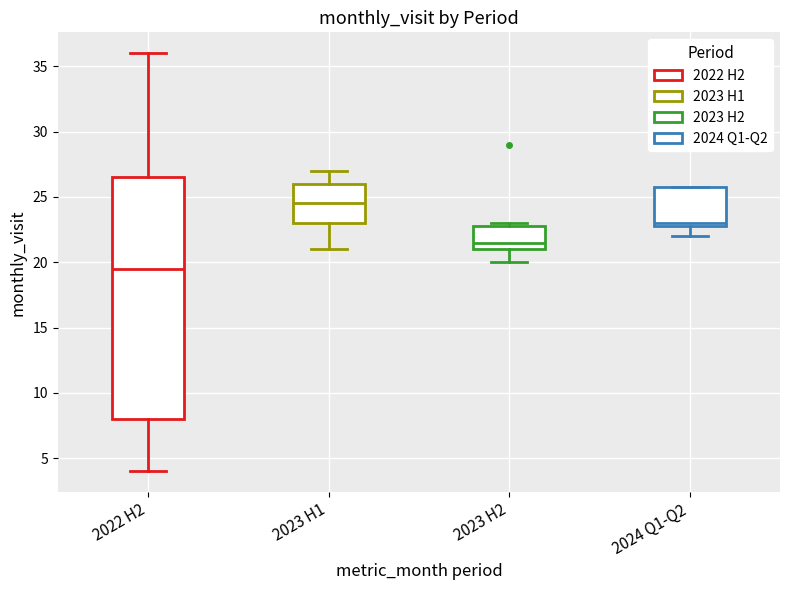

Comparing the boxes themselves (not the whiskers), which one is the tallest?

2022 H2